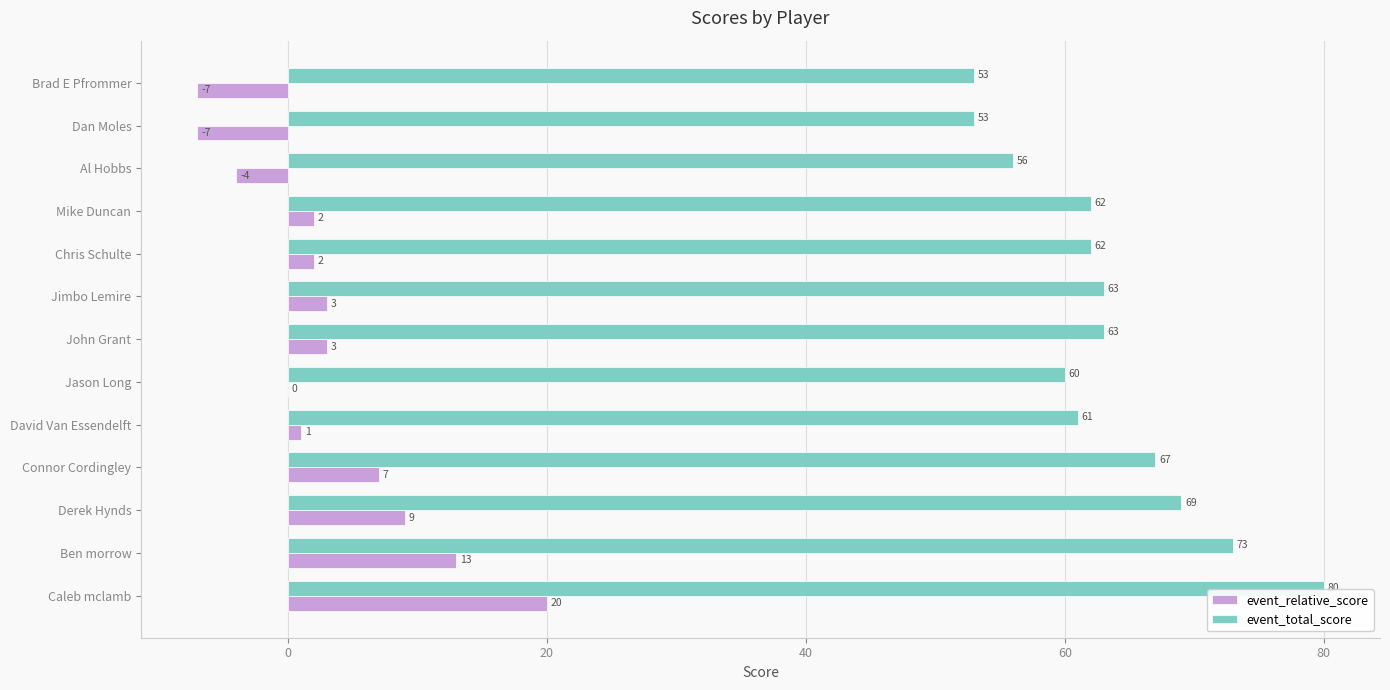

What is the sum of all event_total_score values?

822